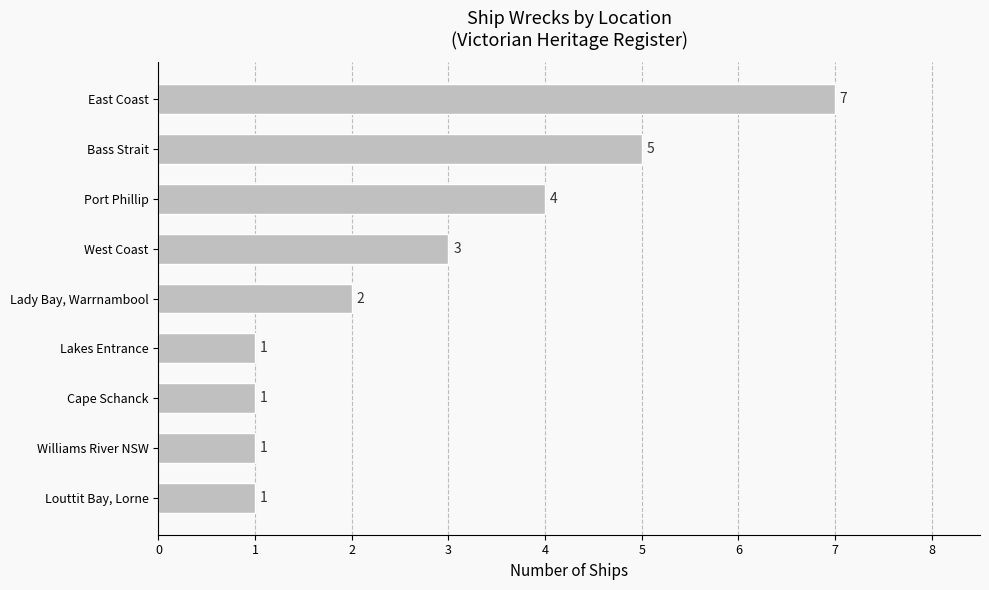

What is the change in value from Williams River NSW to Port Phillip?

+3